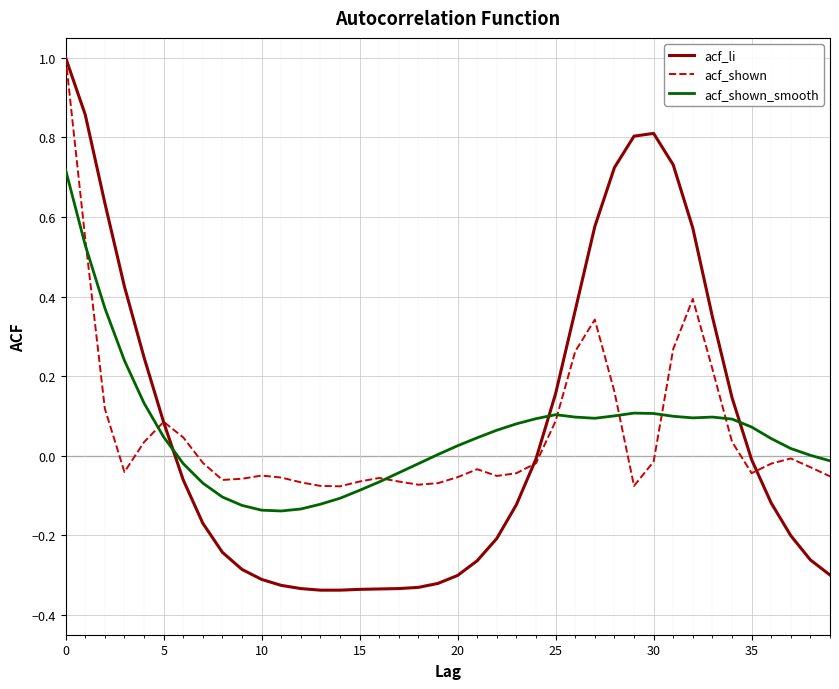

Which series has the largest range (max minus min)?

acf_li